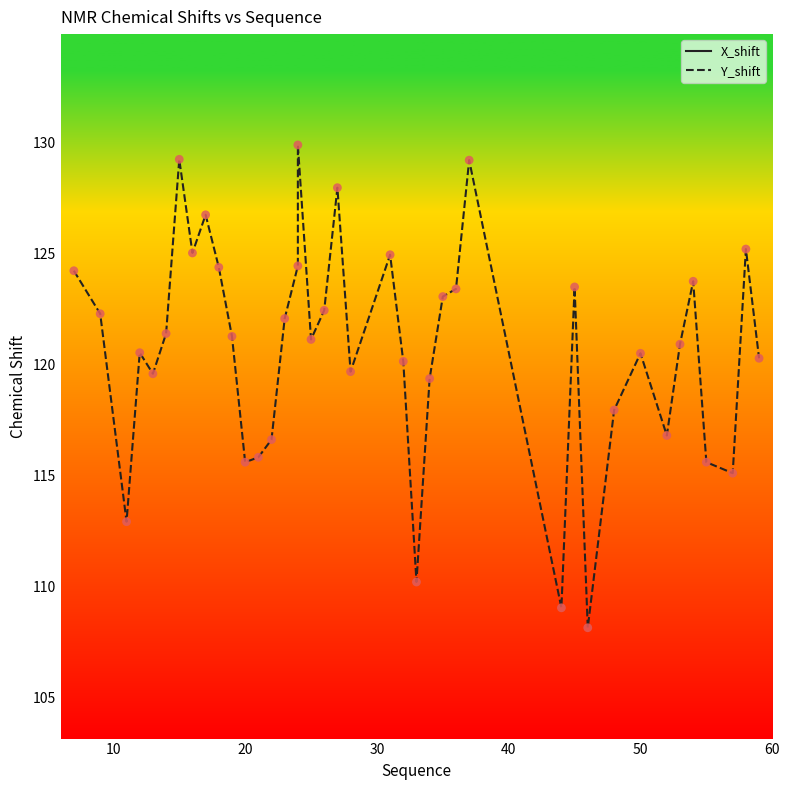

Which series has the largest total across all categories?

Y_shift